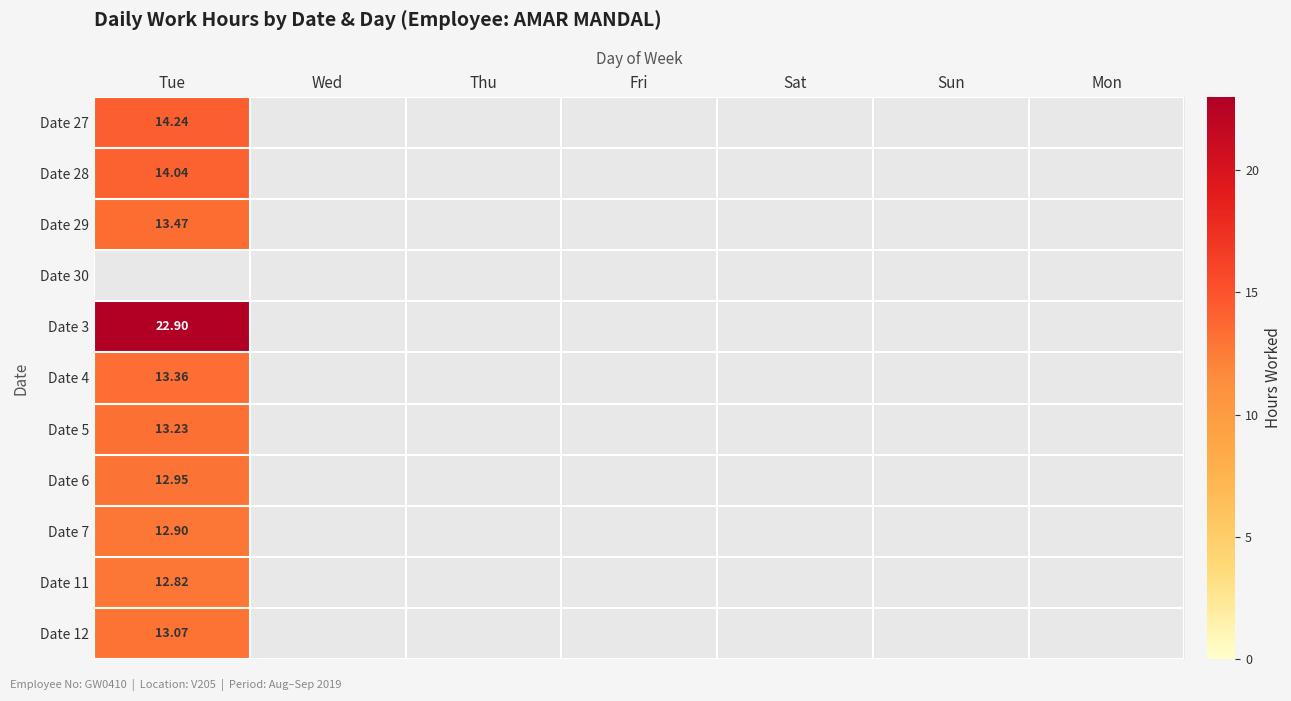

Which series has the largest range (max minus min)?

Date 27